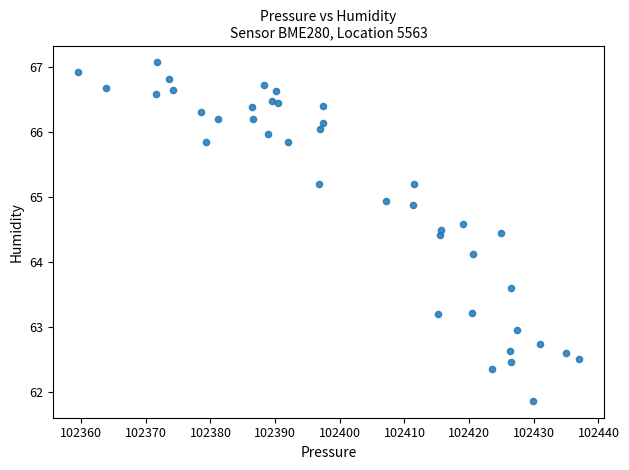

What is the range of X values (max minus min)?

77.4